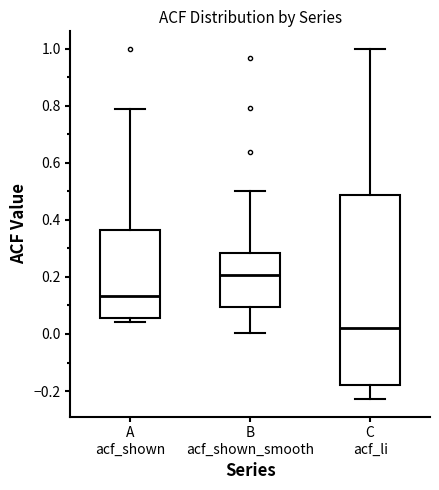

Which box is the tallest, from its lower edge to its upper edge?

C acf_li